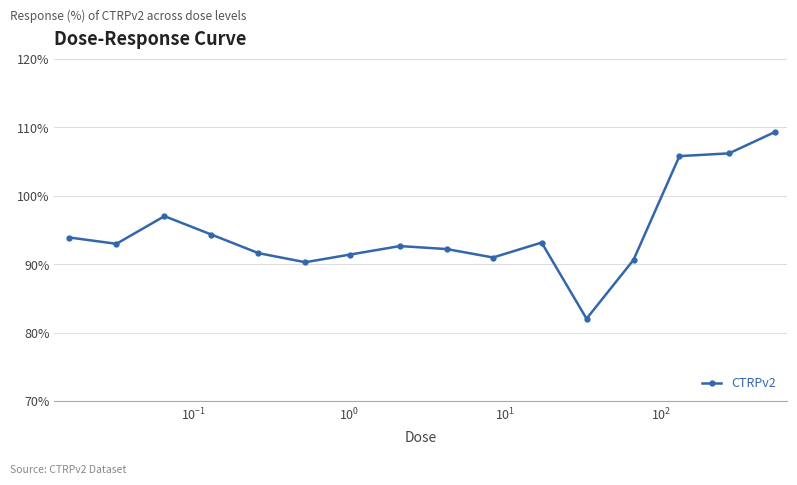

How many data points are less than 92?

6